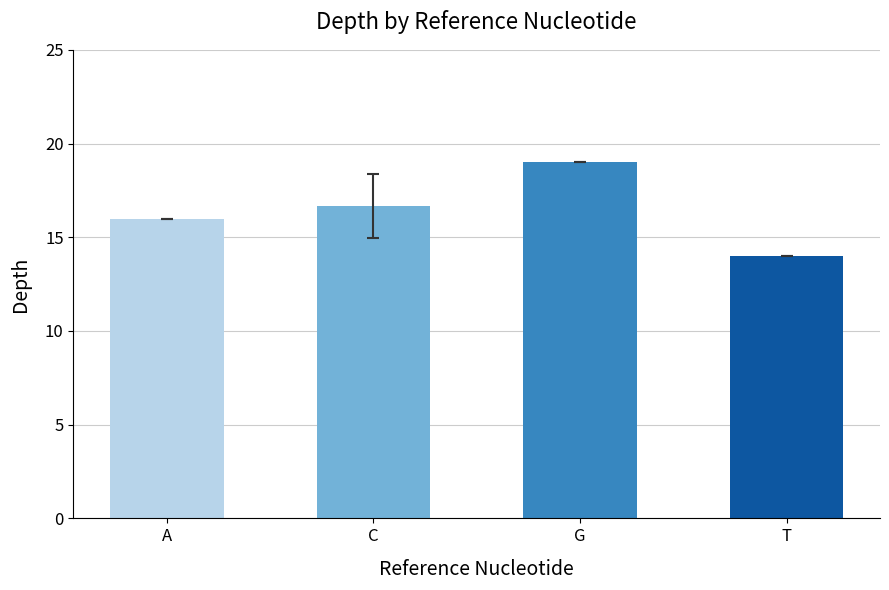

List the labels in order of value, smallest first.

T, A, C, G